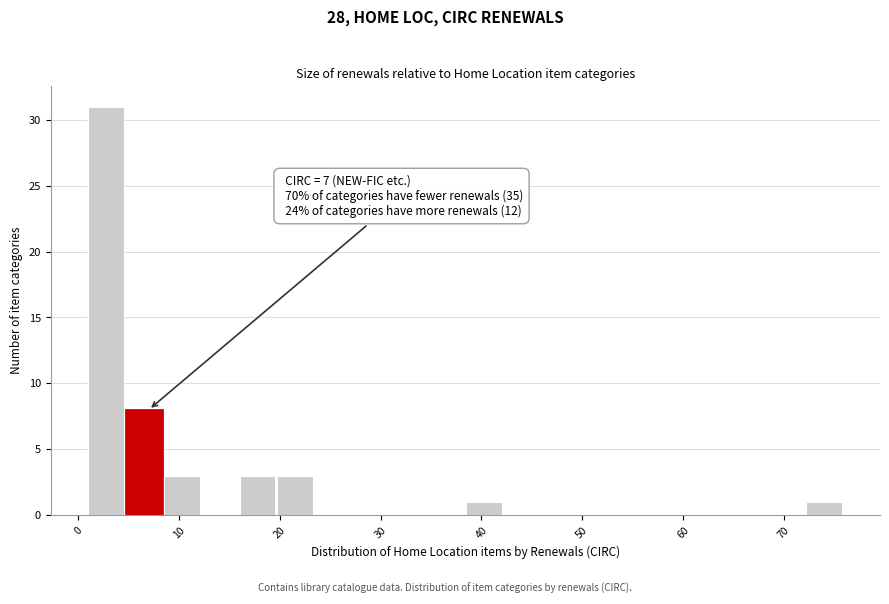

Around what value on the x-axis is the tallest bar? Give the approximate position of its centre, as read against the axis.

3